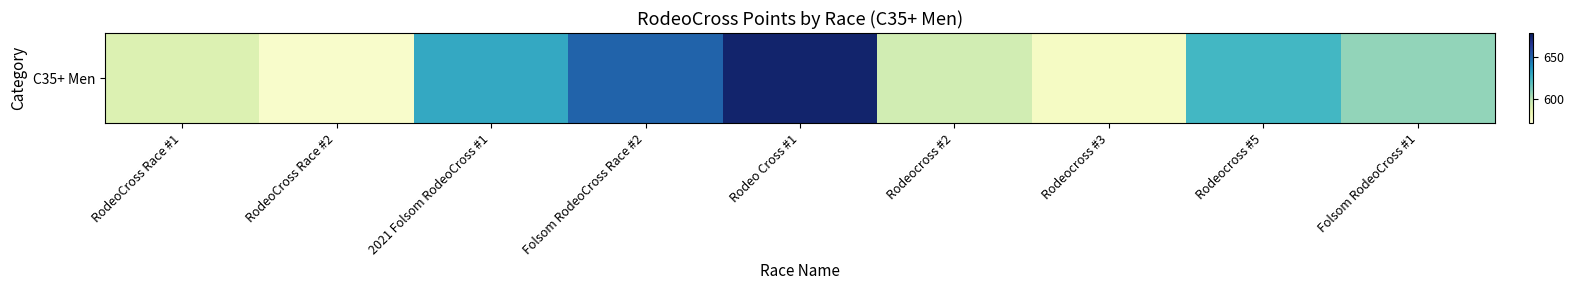

What is the change in value from RodeoCross Race #2 to Rodeo Cross #1?

+98.6